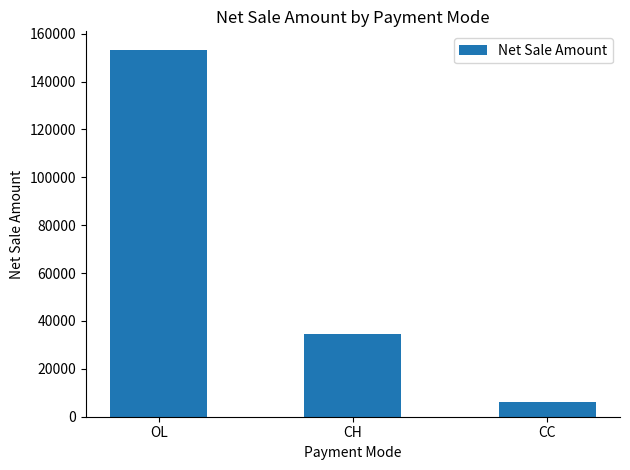

What is the sum of the values at OL and CC?

159300